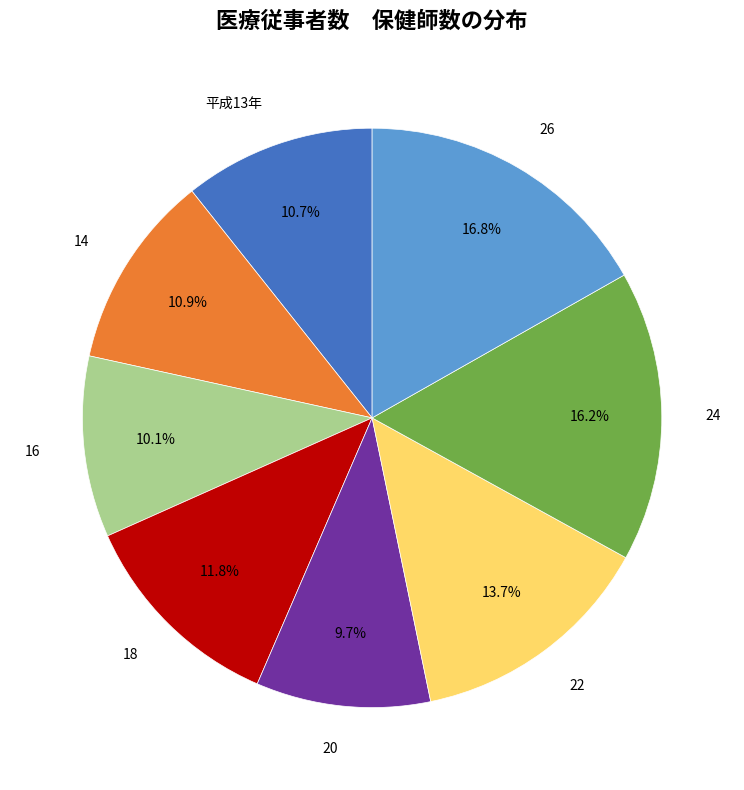

Which has a higher value, 26 or 22?

26